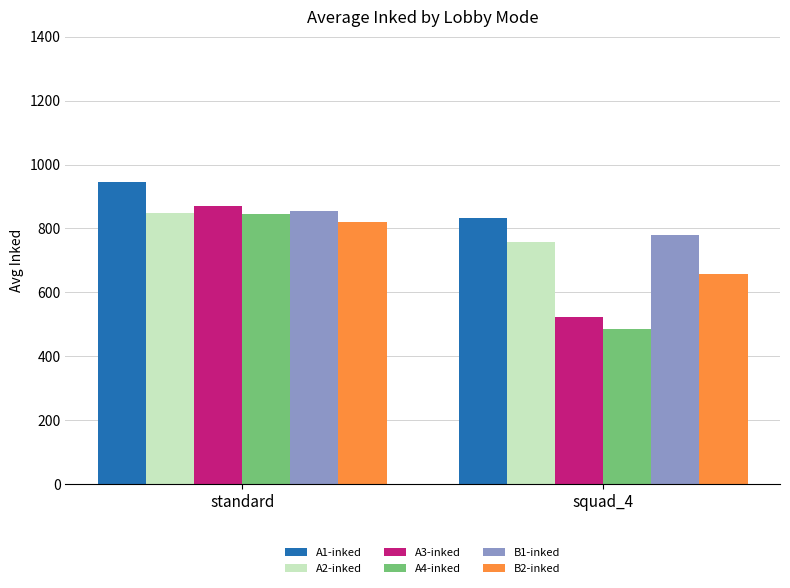

How many bars are there in total?

12